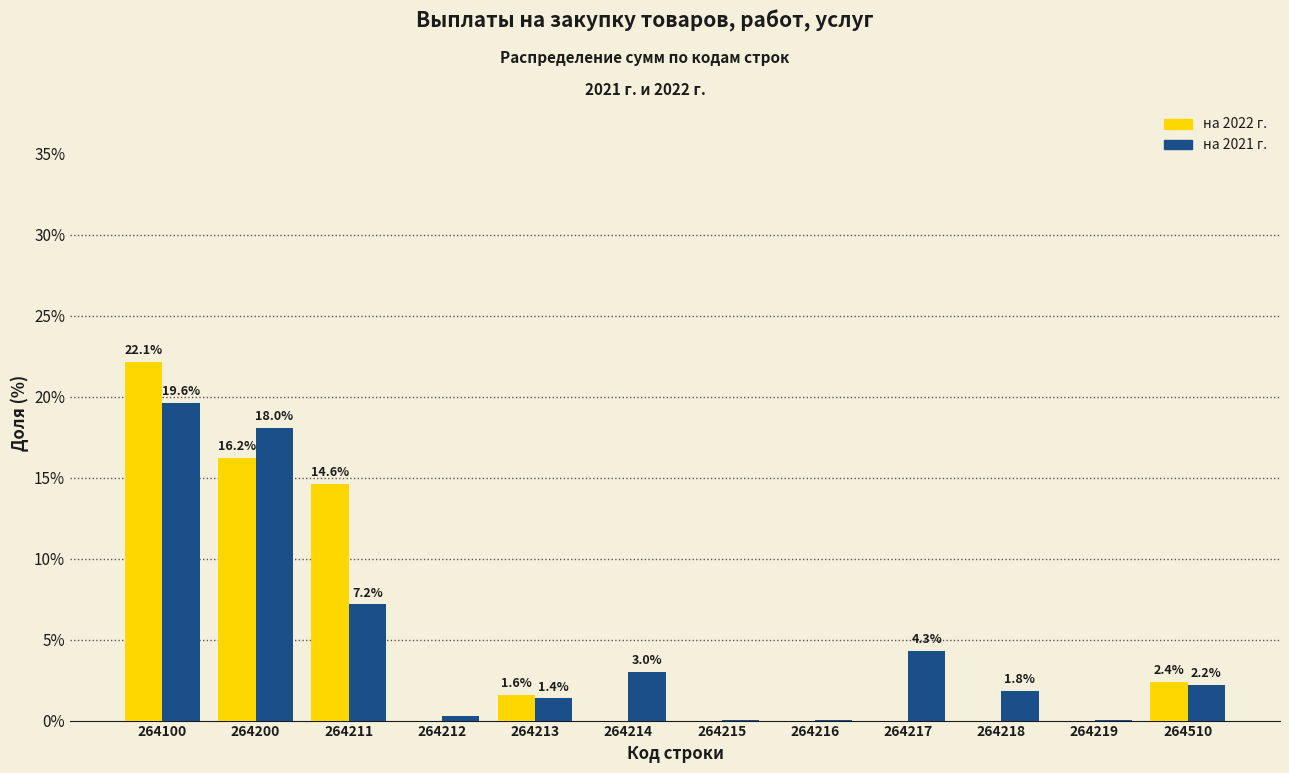

At which category does the chart reach its peak across all series?

264100